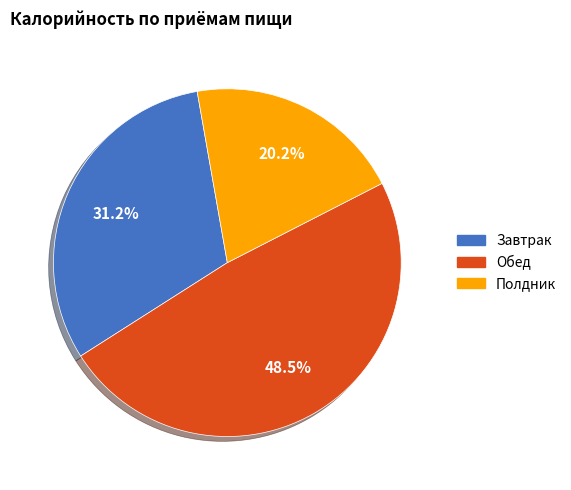

Is there any slice that represents more than half of the pie?

No